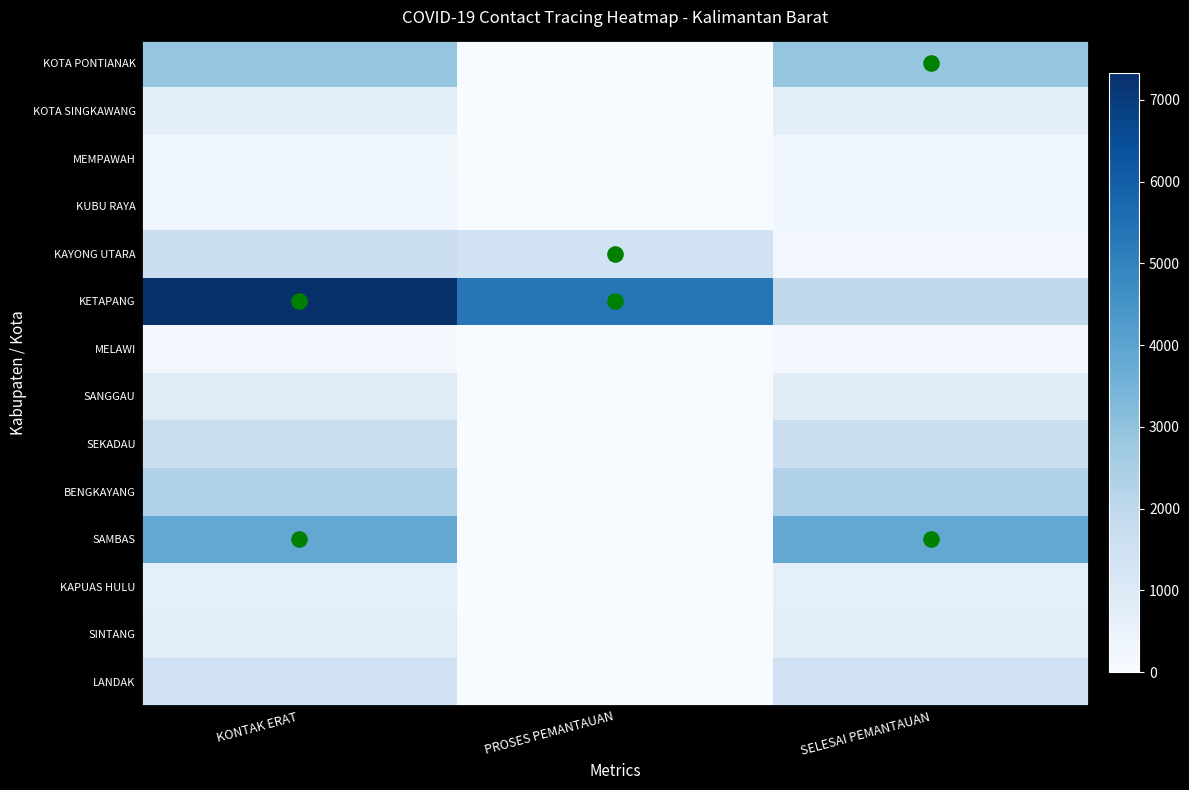

What is the total value across all series at PROSES PEMANTAUAN?

6851